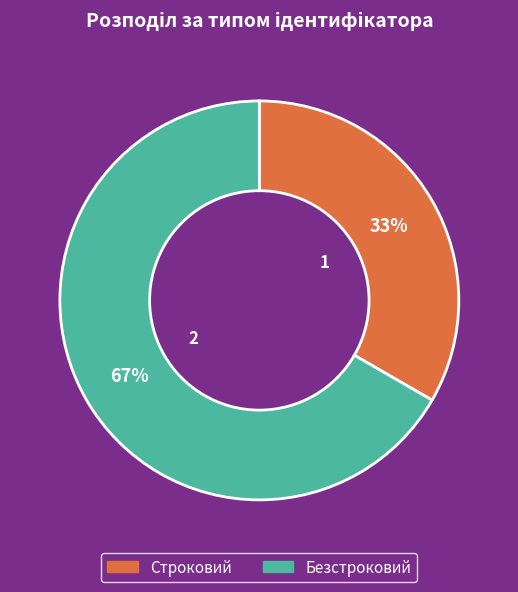

What is the smallest slice in the pie chart?

Строковий